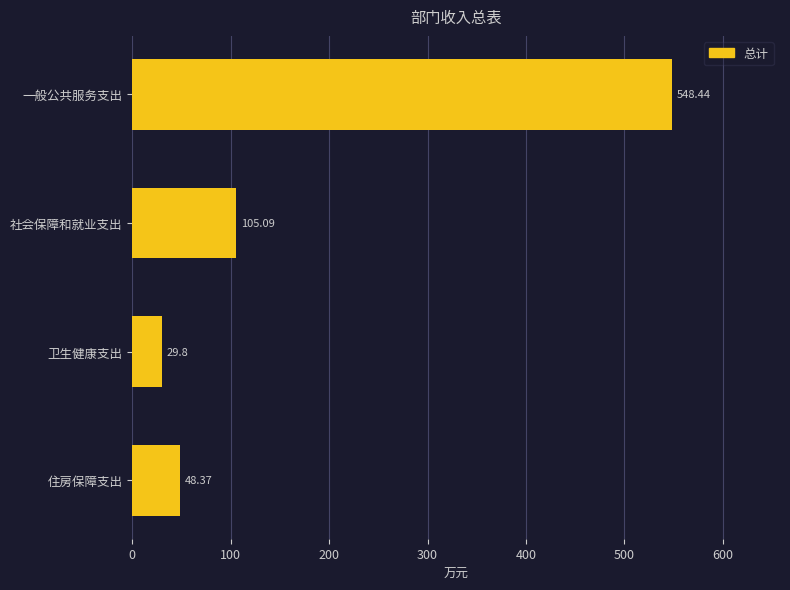

What is the change in value from 一般公共服务支出 to 住房保障支出?

-500.1